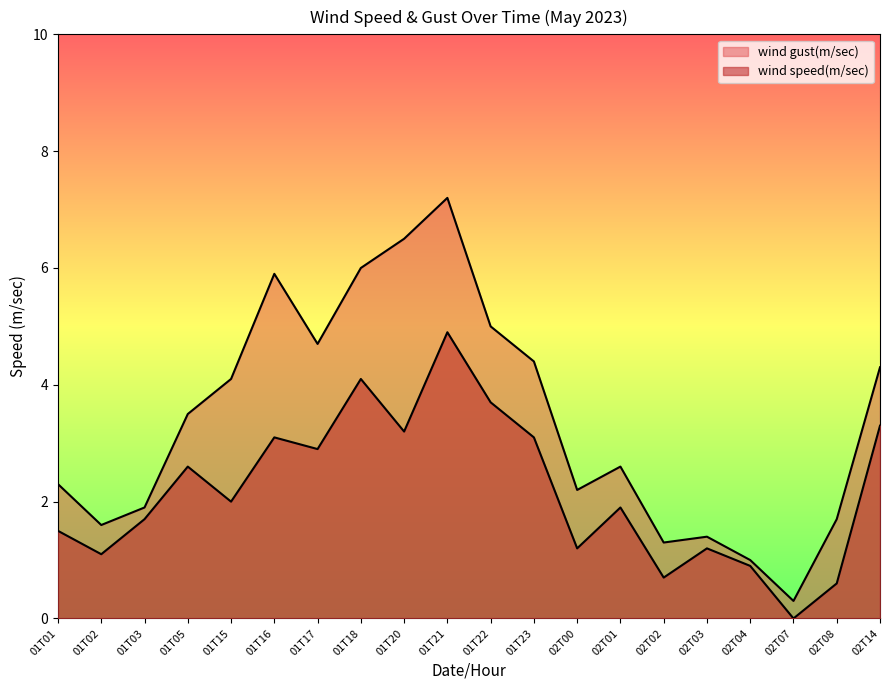

Read the wind speed(m/sec) value at 01T17.

2.9